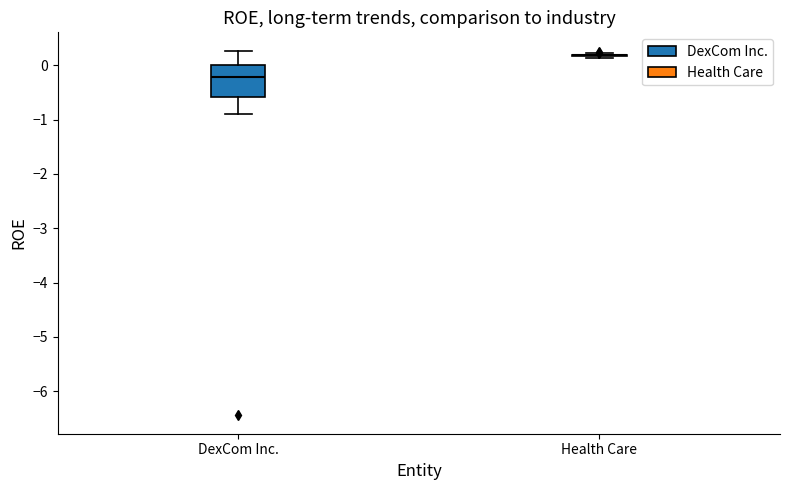

Where does the upper whisker of the box for DexCom Inc. end on the y-axis? The values are not printed on the chart, so give them approximately, as read against the axis.

0.3